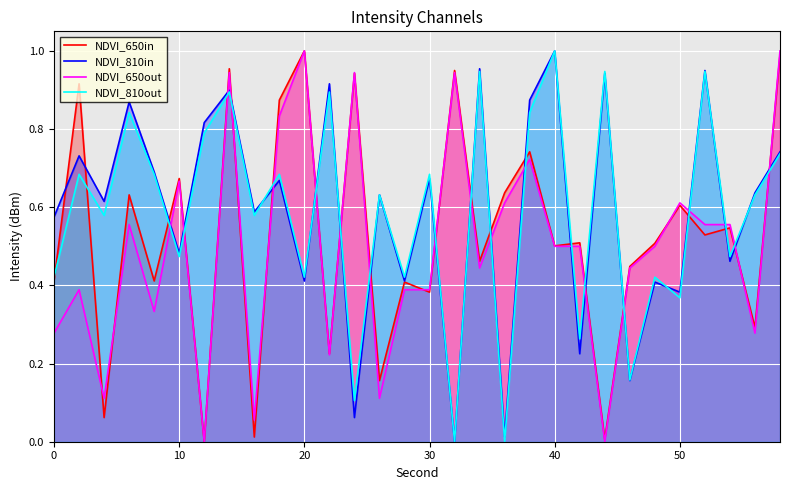

True or false: NDVI_650out and NDVI_810out cross at least once.

True